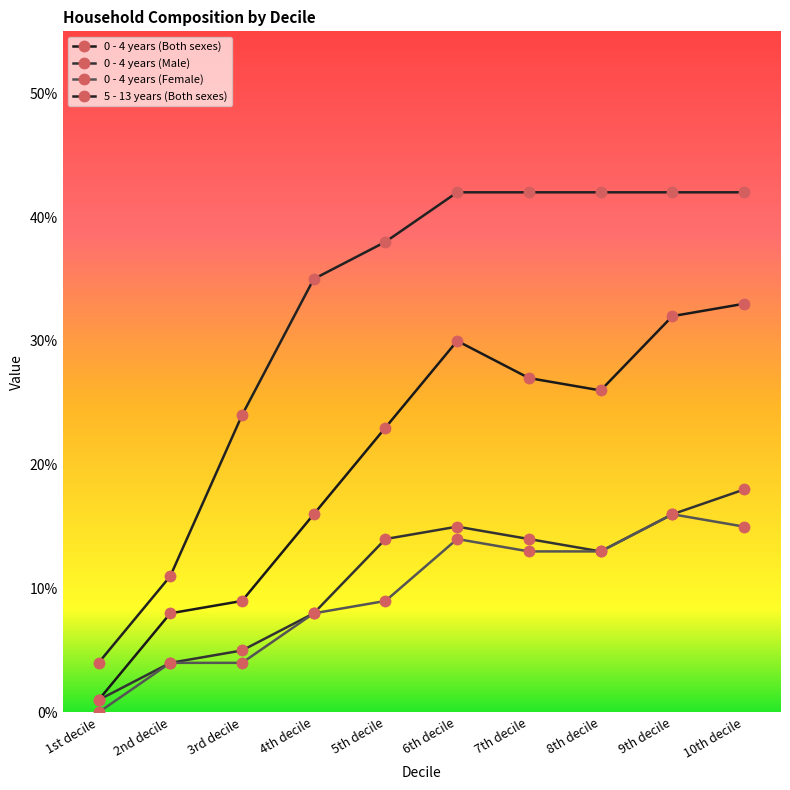

At which category does 0 - 4 years (Female) reach its first local peak?

6th decile